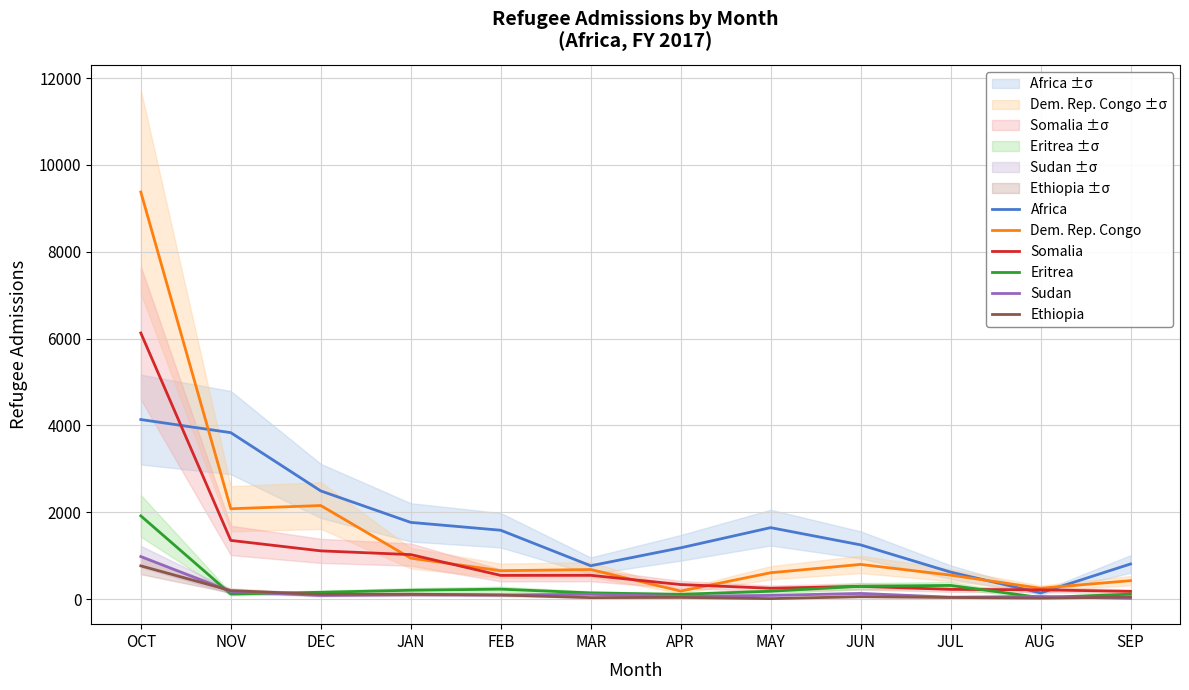

At which category does Sudan reach its first local valley?

DEC